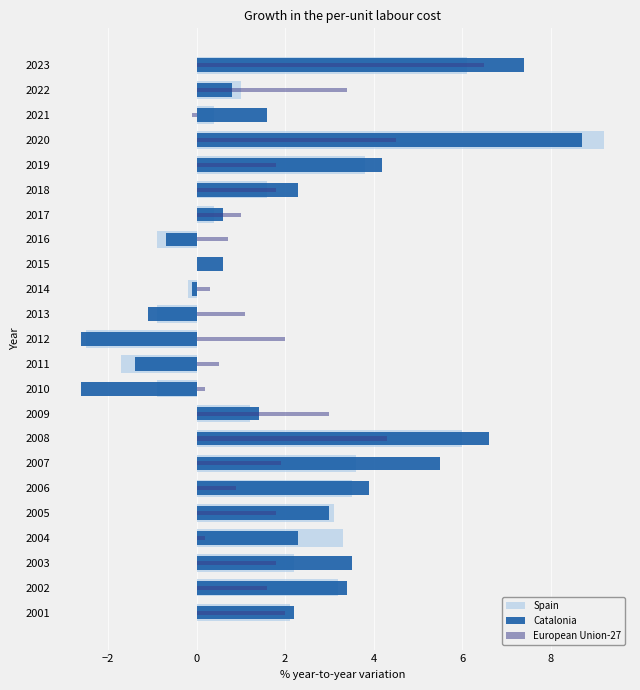

Reading right to left, list all the values displayed in this chart.

Spain: 2.1	3.2	2.2	3.3	3.1	3.5	3.6	6.0	1.2	-0.9	-1.7	-2.5	-0.9	-0.2	0.0	-0.9	0.4	1.6	3.8	9.2	0.4	1.0	6.1
Catalonia: 2.2	3.4	3.5	2.3	3.0	3.9	5.5	6.6	1.4	-2.6	-1.4	-2.6	-1.1	-0.1	0.6	-0.7	0.6	2.3	4.2	8.7	1.6	0.8	7.4
European Union-27: 2.0	1.6	1.8	0.2	1.8	0.9	1.9	4.3	3.0	0.2	0.5	2.0	1.1	0.3	0.0	0.7	1.0	1.8	1.8	4.5	-0.1	3.4	6.5